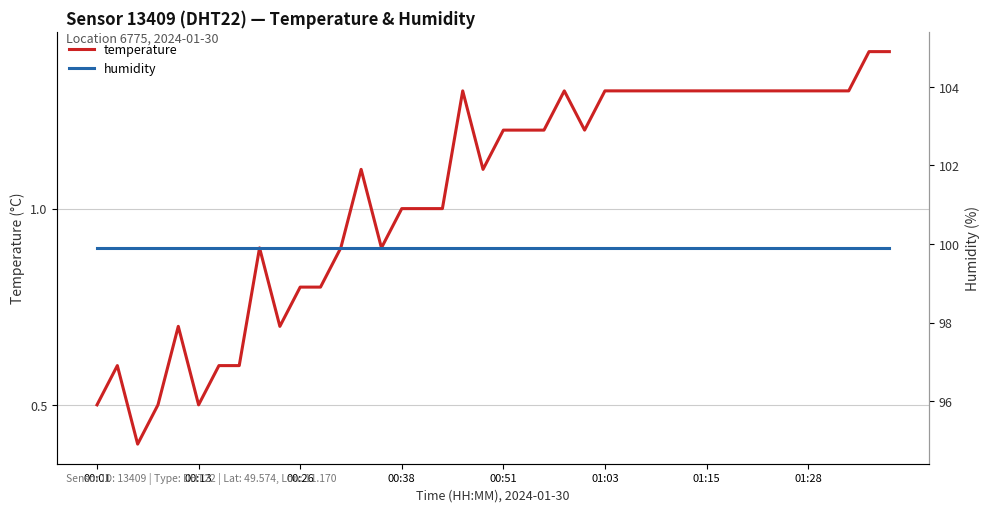

What are all the series names shown in the legend?

temperature, humidity